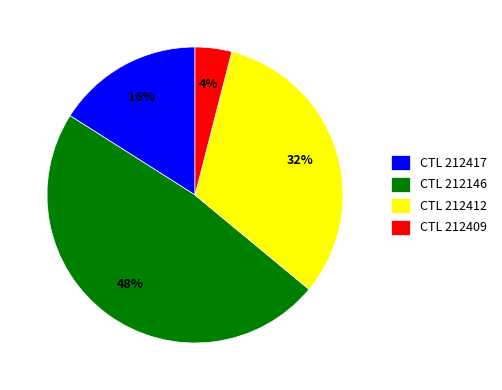

Do CTL 212146 and CTL 212412 together represent more than half of the pie?

Yes